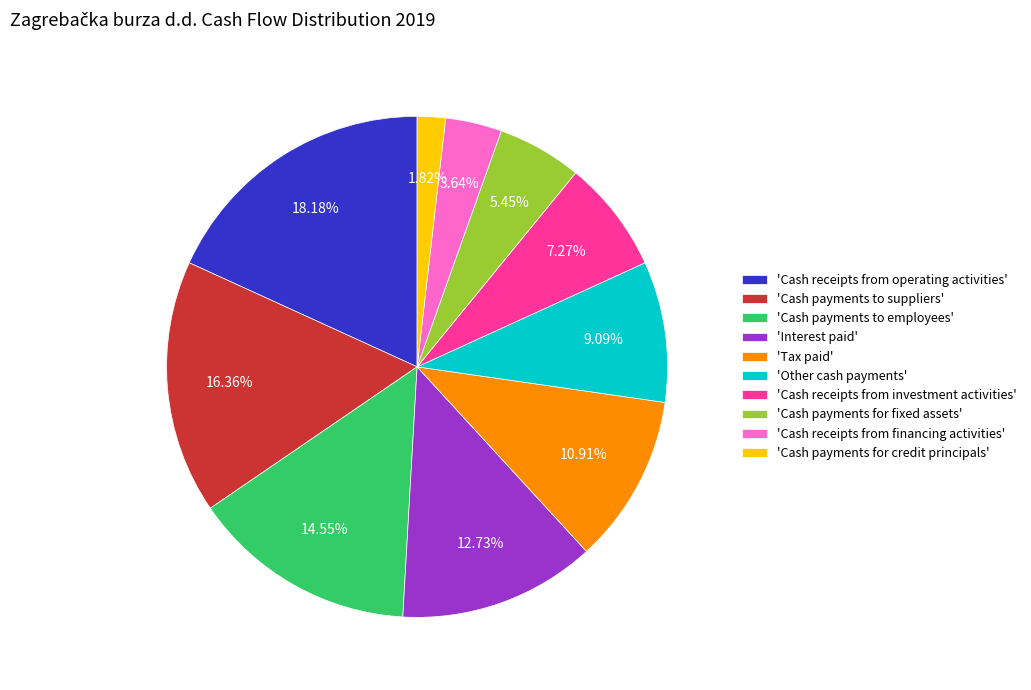

To the nearest percent, what is the difference between the largest and smallest slice percentages?

16%